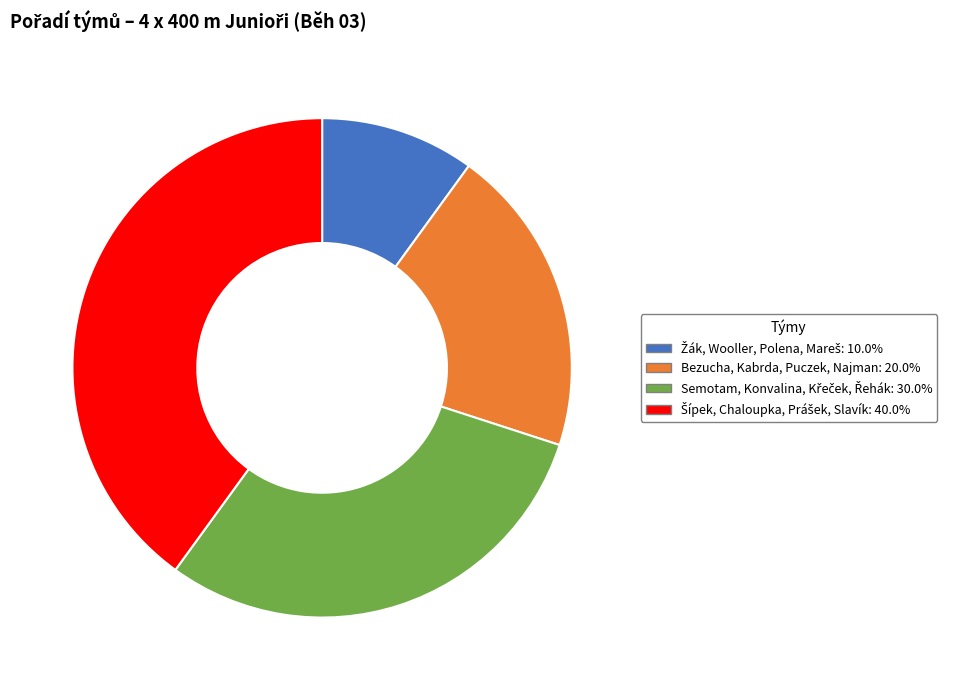

Is there a majority slice in this chart?

No